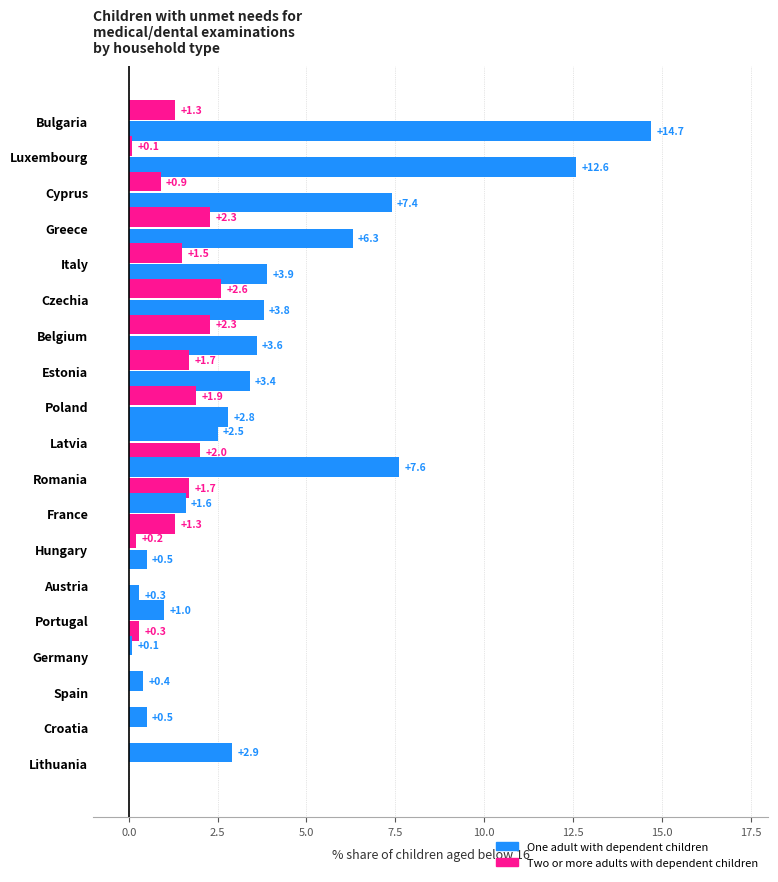

Count the number of categories in the chart.

19